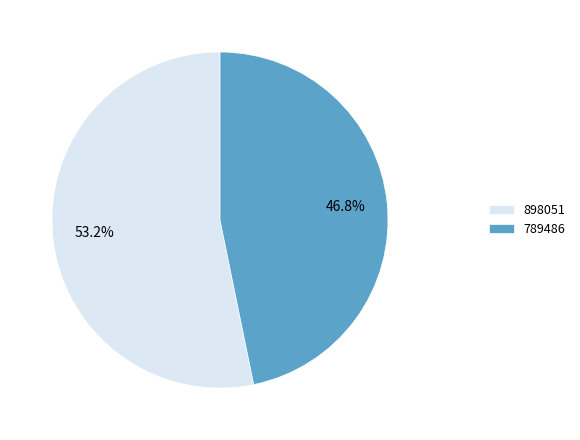

What is the ratio of the value at 898051 to the value at 789486?

1.1